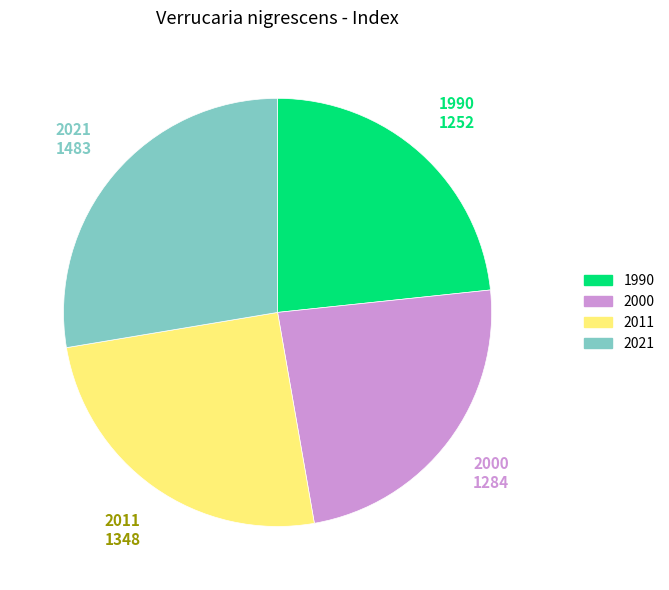

Between 1990 and 2000, which is larger?

2000